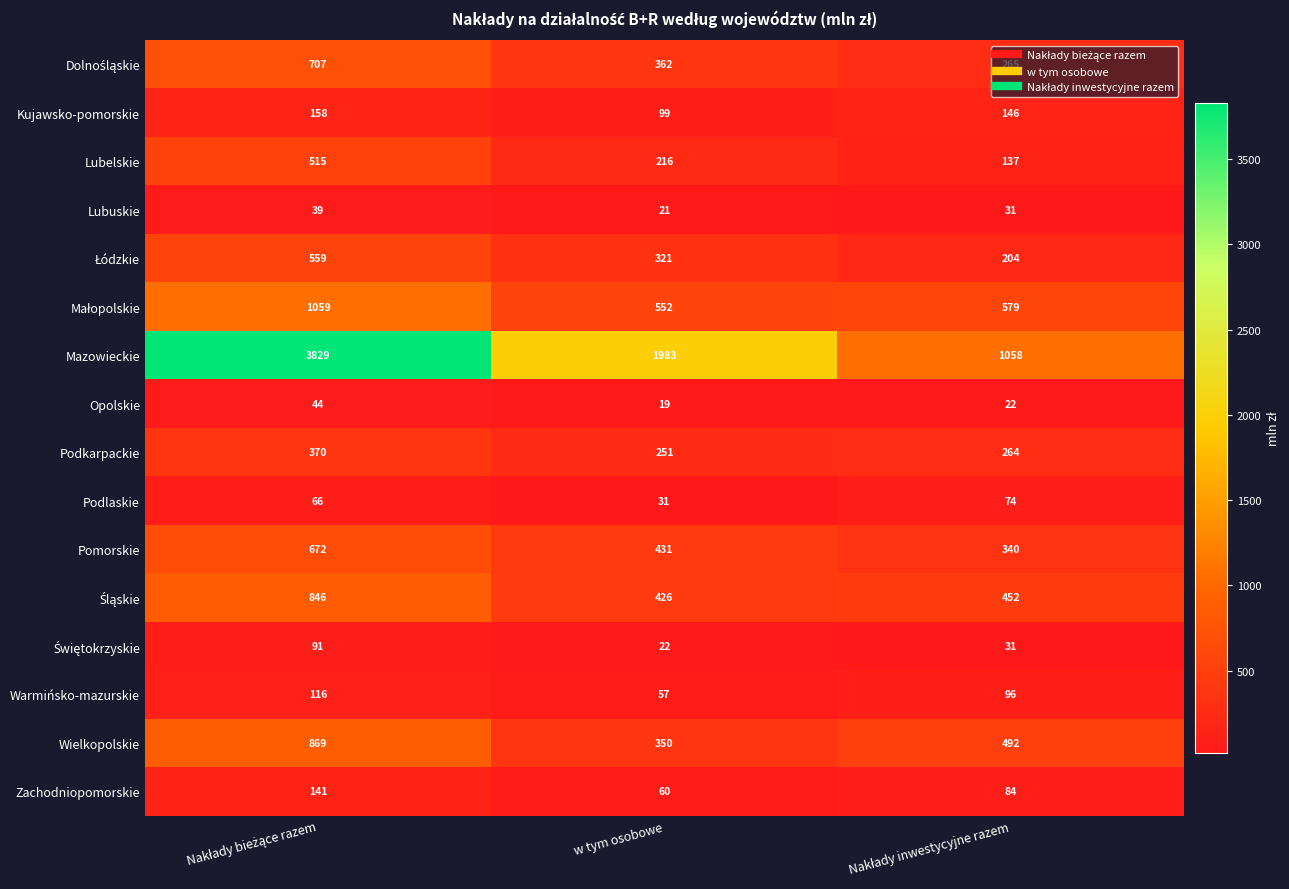

What is the sum of all Kujawsko-pomorskie values?

403